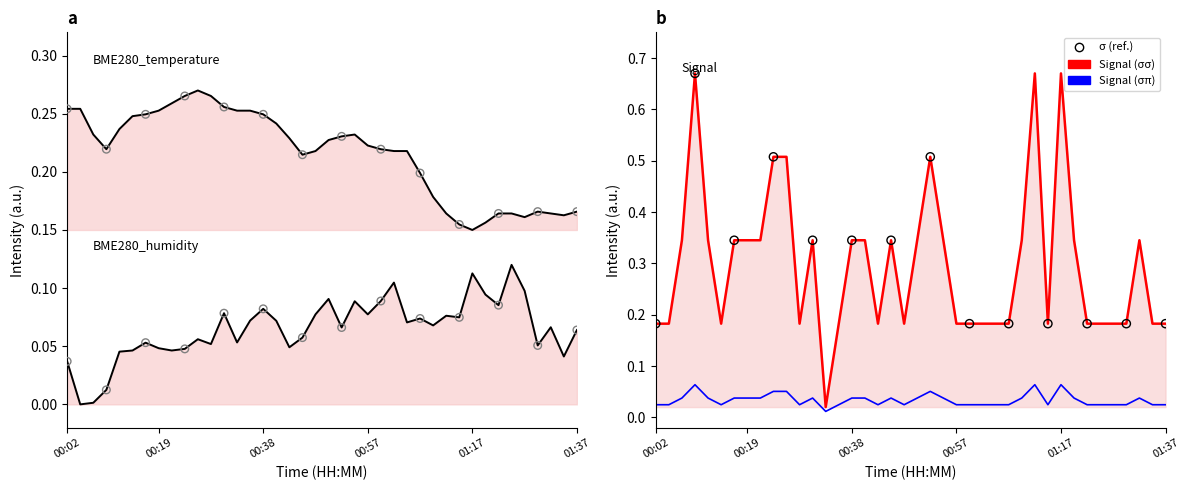

What is the total value across all series at 12?

0.7